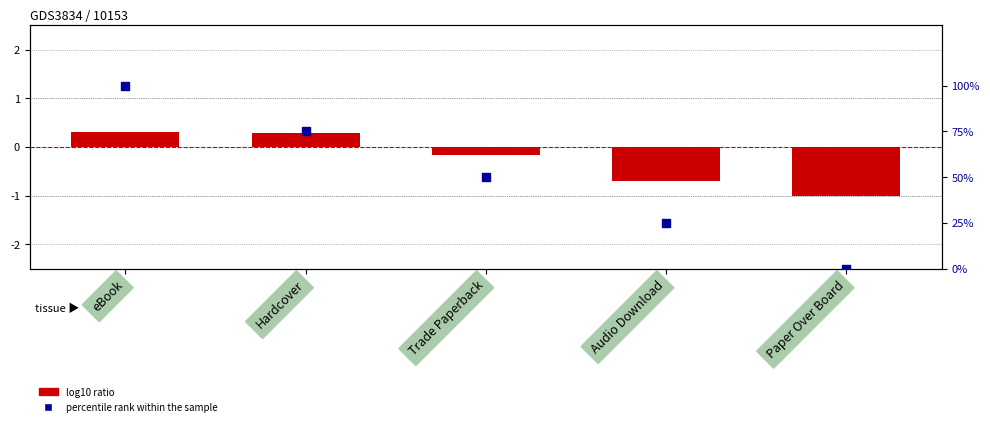

Which series has the largest total across all categories?

percentile rank within the sample